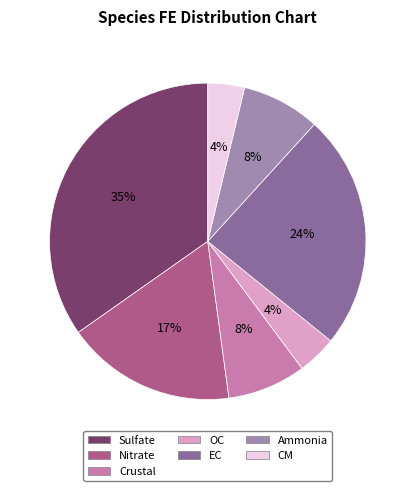

Does any single category account for the majority?

No